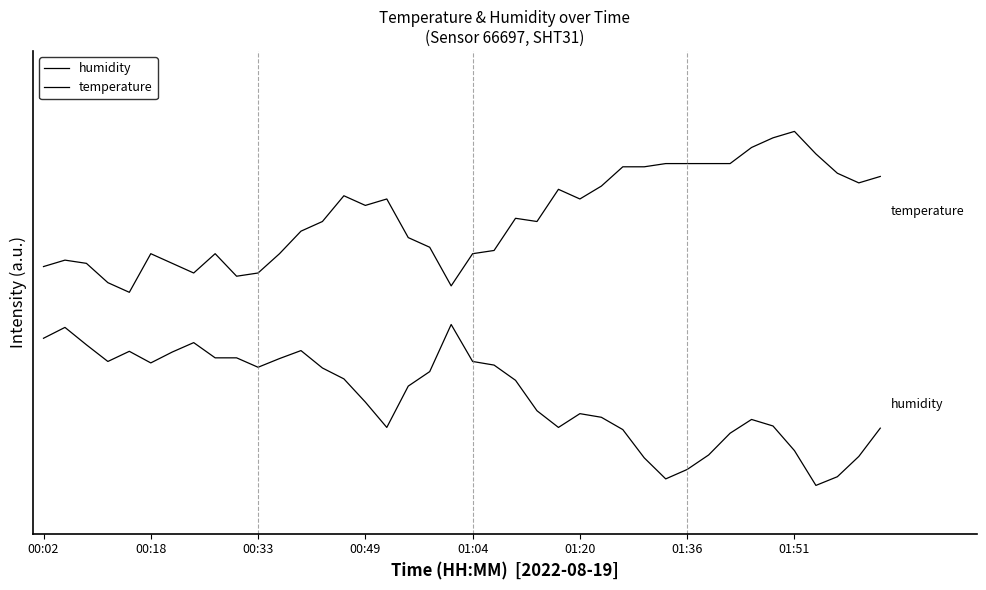

What is the difference between the maximum and minimum values in the temperature series?

1.0